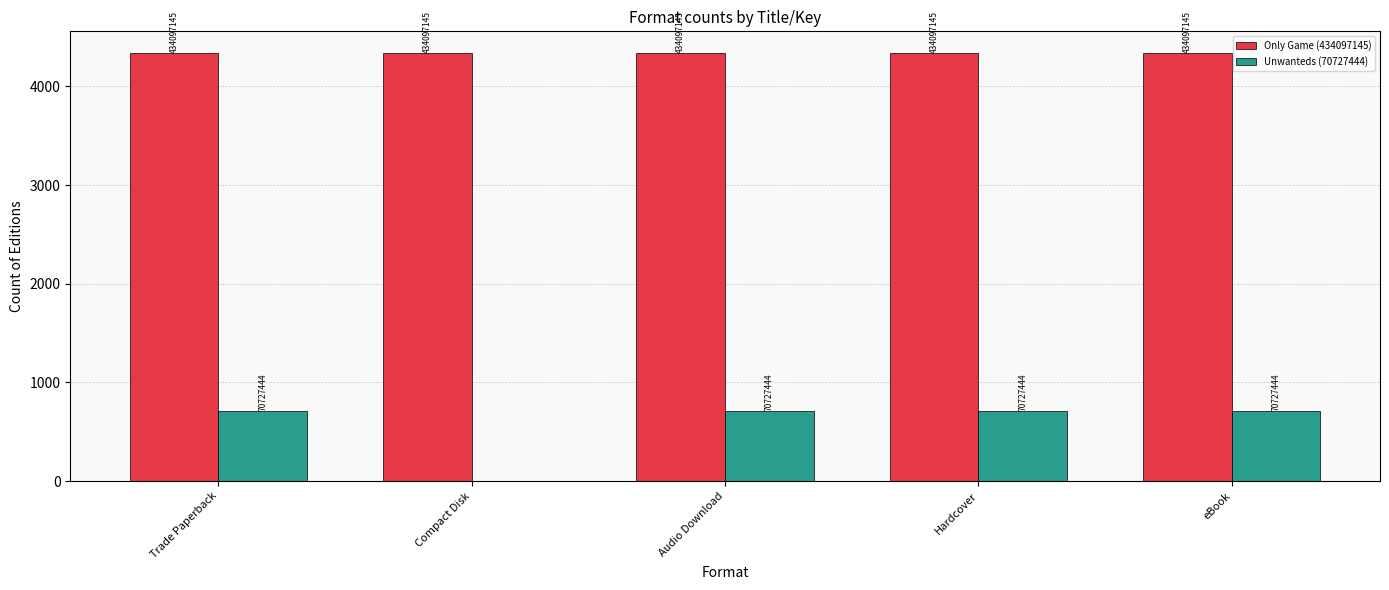

List the labels in order of Unwanteds (70727444) value, smallest first.

Compact Disk, Trade Paperback, Audio Download, Hardcover, eBook